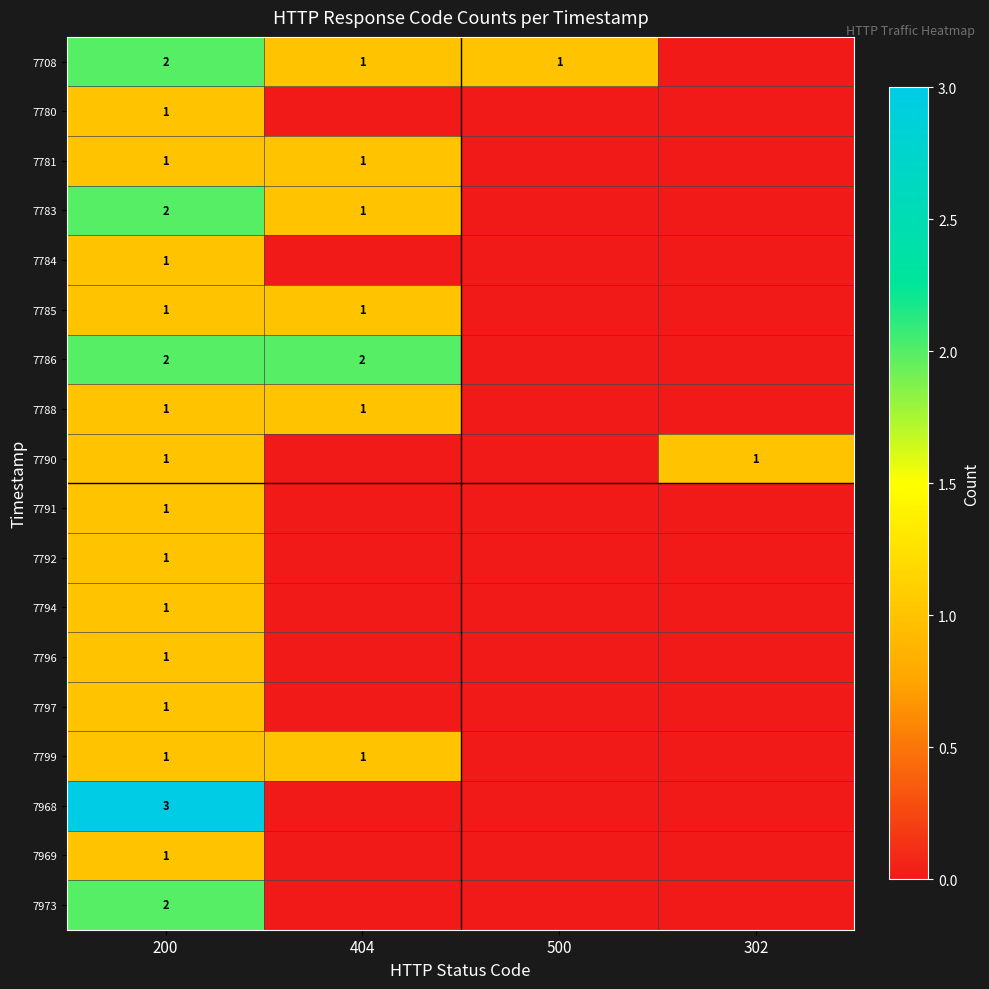

The 7785 series shows 1 at 200. True or false?

True